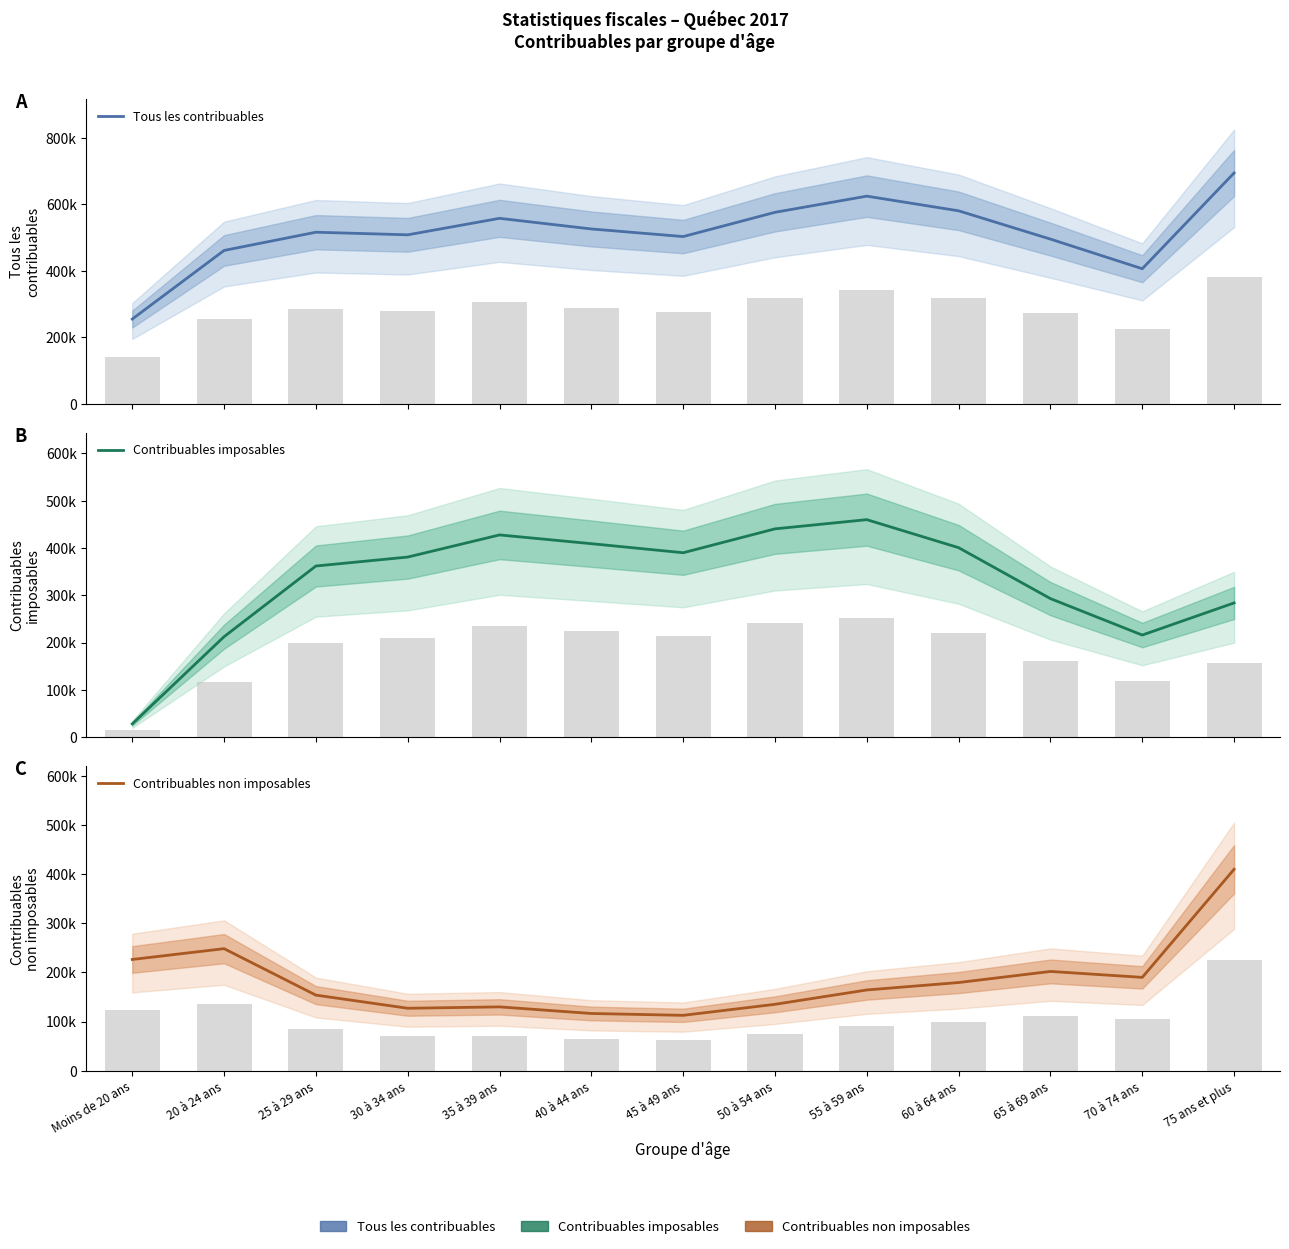

Reading left to right, extract all data points from this chart.

Tous les contribuables: 254446	460733	515544	507720	557298	525346	502455	575359	623999	579875	494821	405762	693657
Contribuables imposables: 28134	212425	361774	380690	427455	408952	389811	440286	459739	400496	292850	215865	283767
Contribuables non imposables: 226312	248308	153770	127030	129843	116394	112644	135073	164260	179379	201971	189897	409890